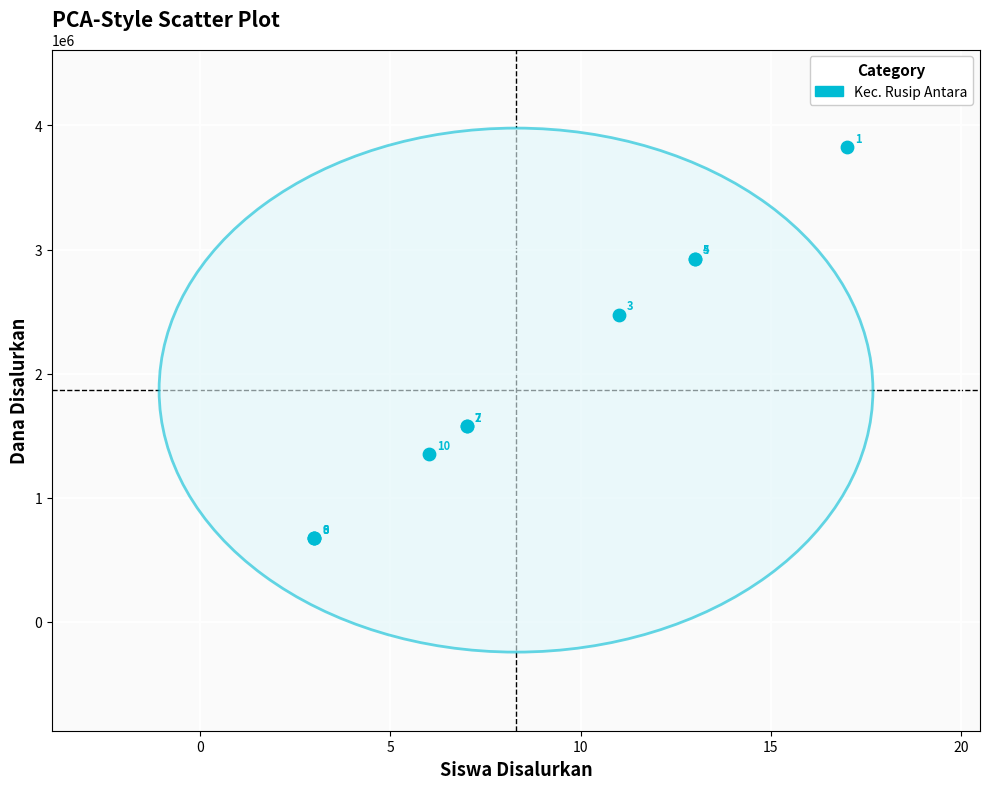

What Y value in the scatter plot is closest to 2250000?

2475000